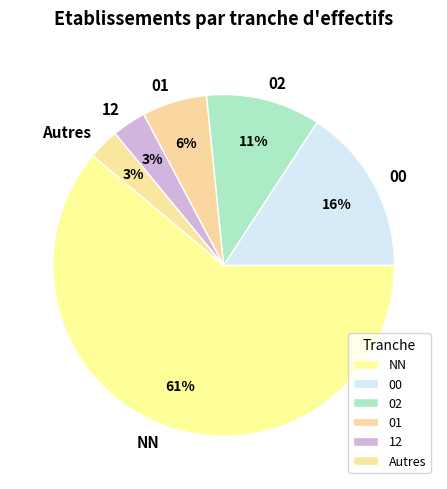

Which category has the biggest portion of the pie?

NN